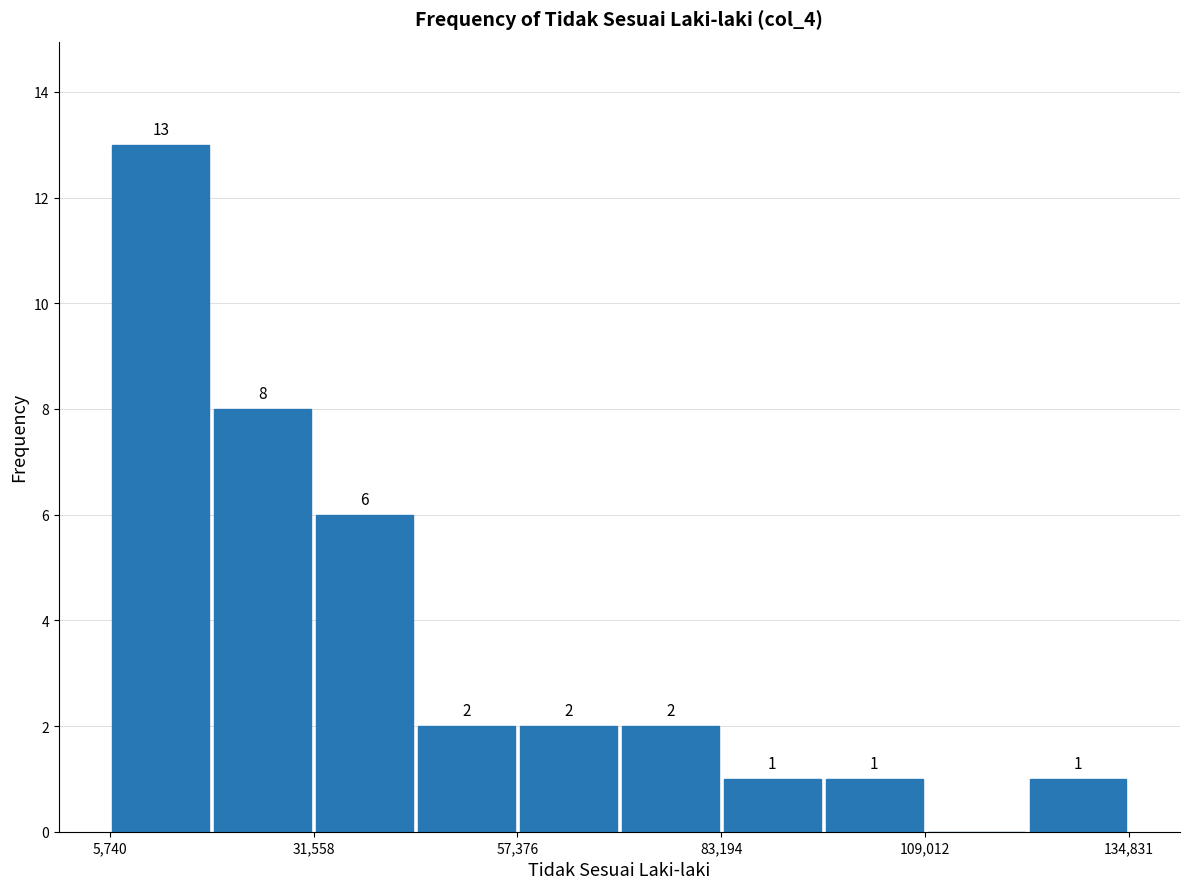

Around what value on the x-axis is the tallest bar? Give the approximate position of its centre, as read against the axis.

10000